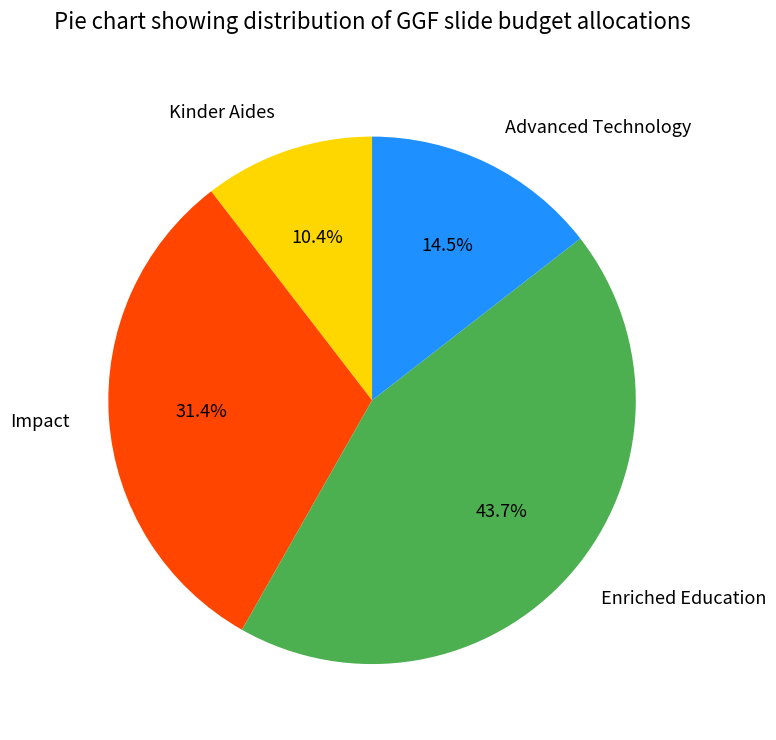

Does Impact account for over 50% of the chart?

No